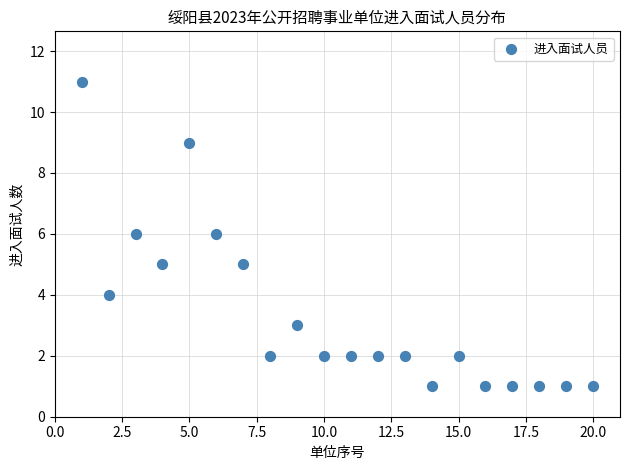

What is the range of Y values (max minus min)?

10